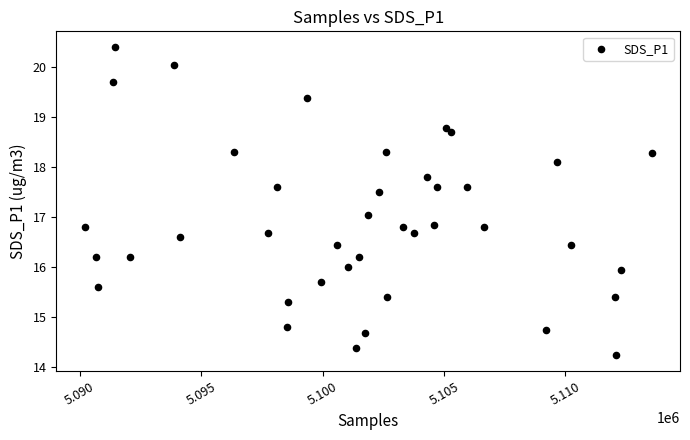

What is the range of X values (max minus min)?

23340.0